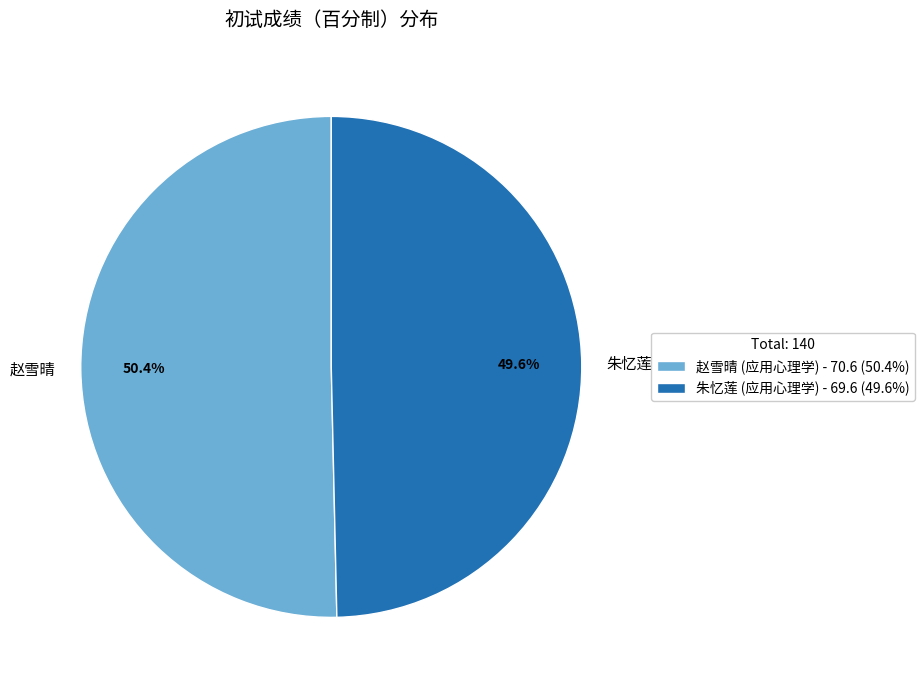

Is there a majority slice in this chart?

Yes